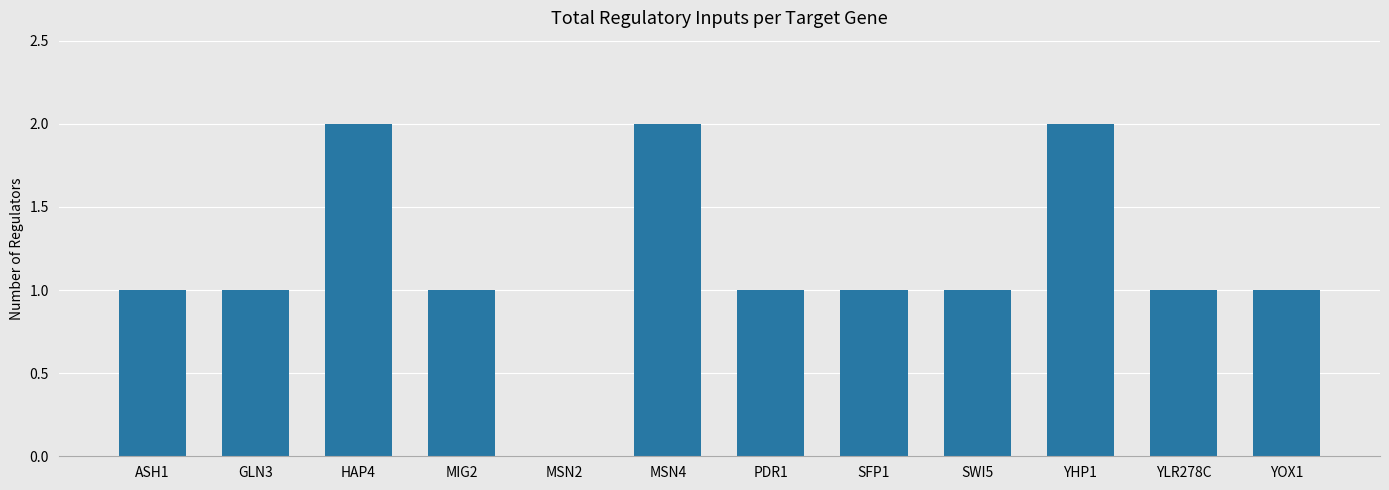

What is the change in value from GLN3 to MSN4?

+1